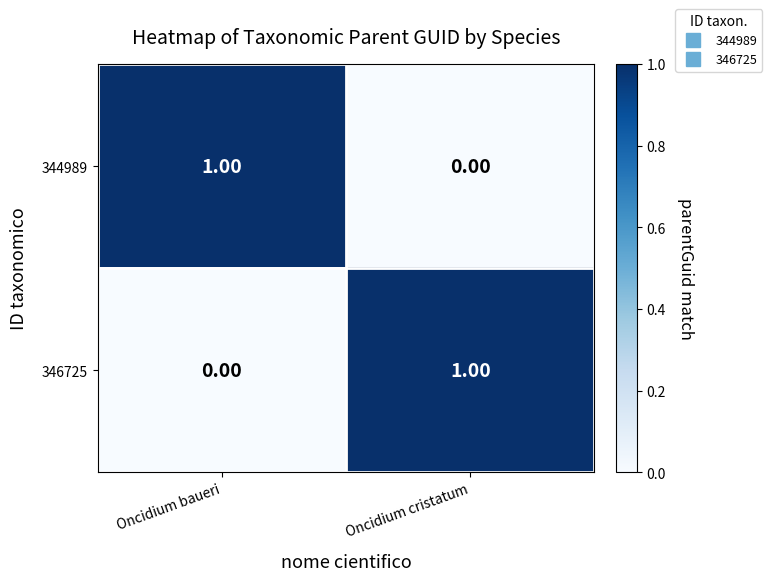

Rank the series at Oncidium baueri from highest to lowest value.

344989, 346725